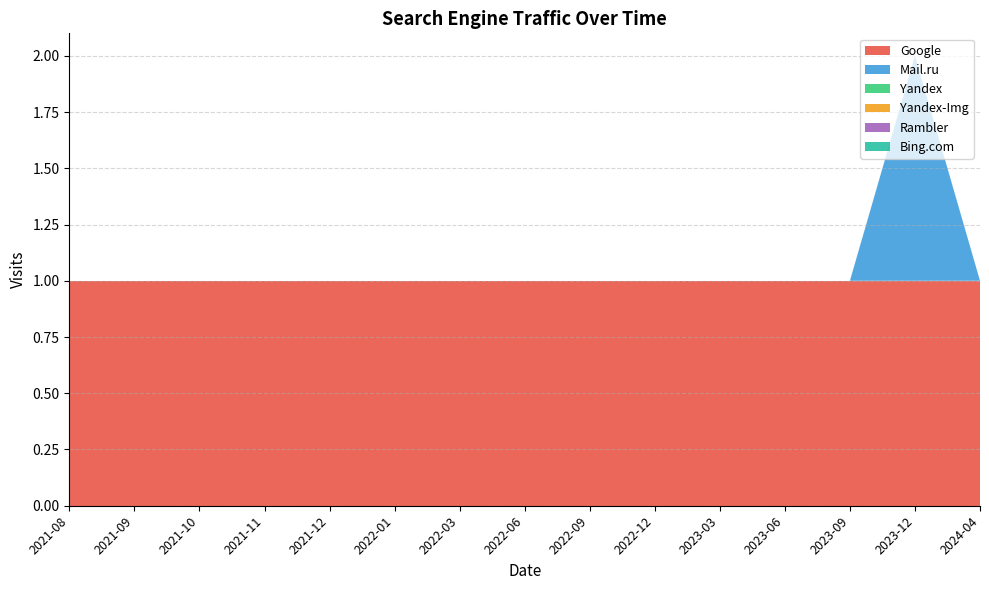

Reading left to right, list all the values displayed in this chart.

Google: 2021-08=1	2021-09=1	2021-10=1	2021-11=1	2021-12=1	2022-01=1	2022-03=1	2022-06=1	2022-09=1	2022-12=1	2023-03=1	2023-06=1	2023-09=1	2023-12=1	2024-04=1
Mail.ru: 2021-08=0	2021-09=0	2021-10=0	2021-11=0	2021-12=0	2022-01=0	2022-03=0	2022-06=0	2022-09=0	2022-12=0	2023-03=0	2023-06=0	2023-09=0	2023-12=1	2024-04=0
Yandex: 2021-08=0	2021-09=0	2021-10=0	2021-11=0	2021-12=0	2022-01=0	2022-03=0	2022-06=0	2022-09=0	2022-12=0	2023-03=0	2023-06=0	2023-09=0	2023-12=0	2024-04=0
Yandex-Img: 2021-08=0	2021-09=0	2021-10=0	2021-11=0	2021-12=0	2022-01=0	2022-03=0	2022-06=0	2022-09=0	2022-12=0	2023-03=0	2023-06=0	2023-09=0	2023-12=0	2024-04=0
Rambler: 2021-08=0	2021-09=0	2021-10=0	2021-11=0	2021-12=0	2022-01=0	2022-03=0	2022-06=0	2022-09=0	2022-12=0	2023-03=0	2023-06=0	2023-09=0	2023-12=0	2024-04=0
Bing.com: 2021-08=0	2021-09=0	2021-10=0	2021-11=0	2021-12=0	2022-01=0	2022-03=0	2022-06=0	2022-09=0	2022-12=0	2023-03=0	2023-06=0	2023-09=0	2023-12=0	2024-04=0